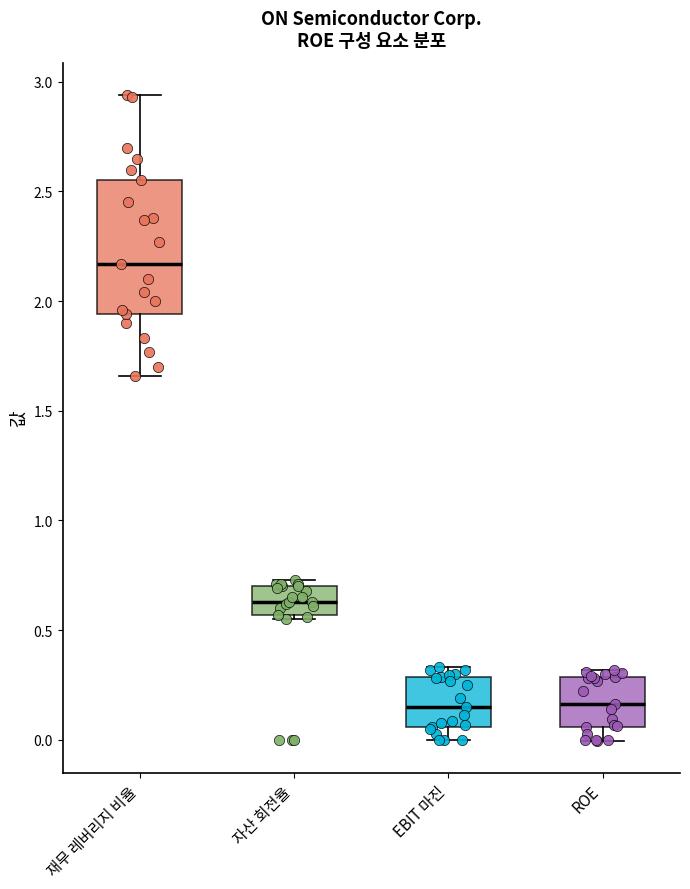

Which box's median line is the highest?

재무 레버리지 비율